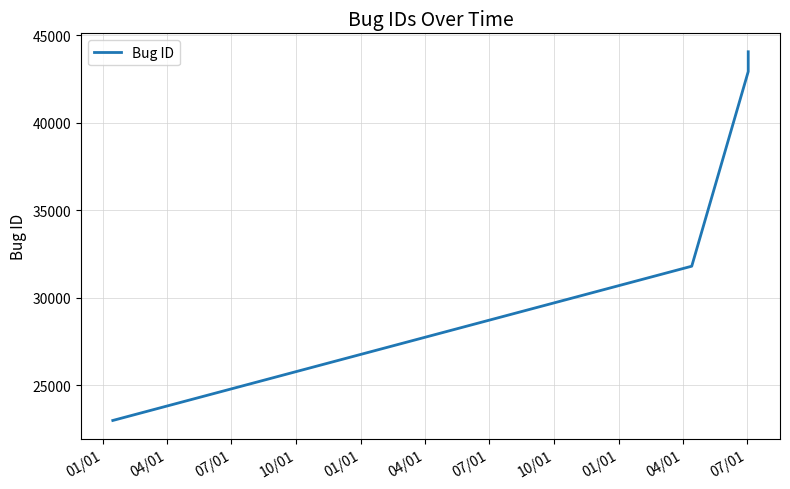

What value does the data have at 01/01, to the nearest 100?

23000